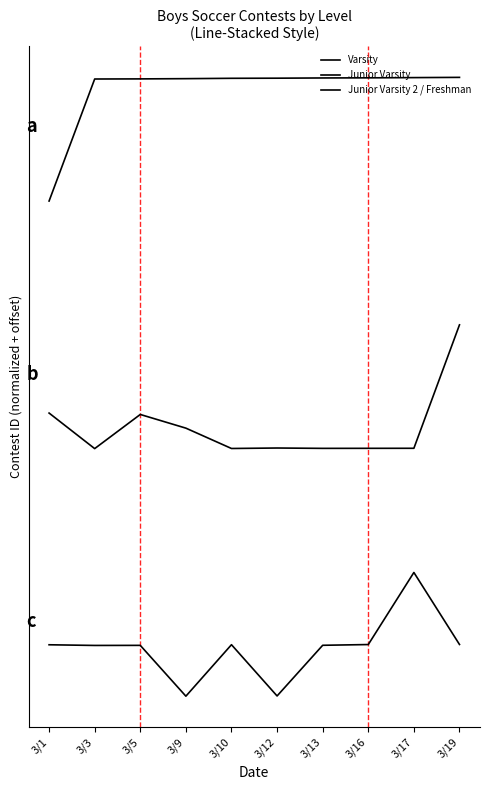

What is the value of the Varsity point at the 1st from the left?

8000.0